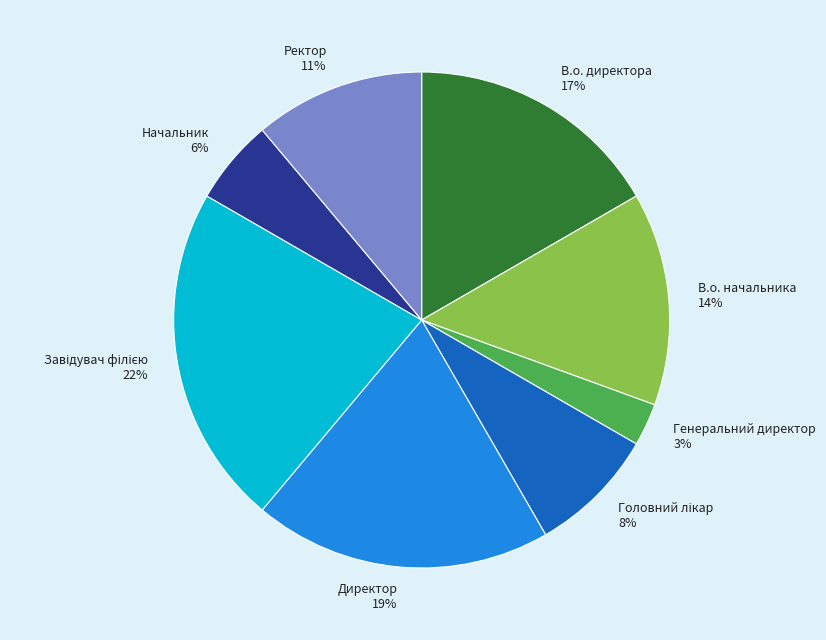

To the nearest percent, what is the combined percentage of Ректор and В.о. начальника?

25%